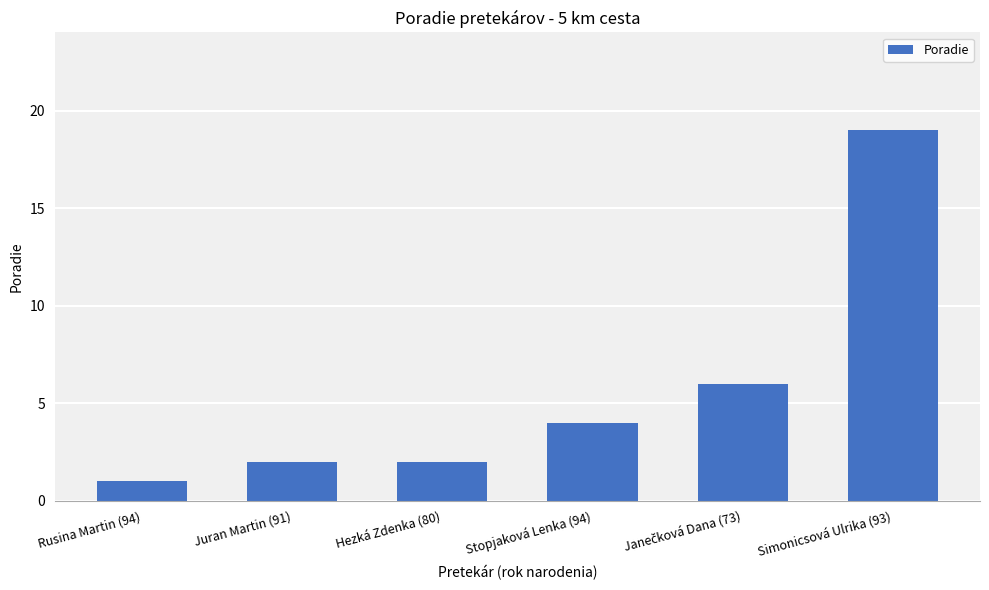

What value does the data have at Simonicsová Ulrika (93), to the nearest 10?

20